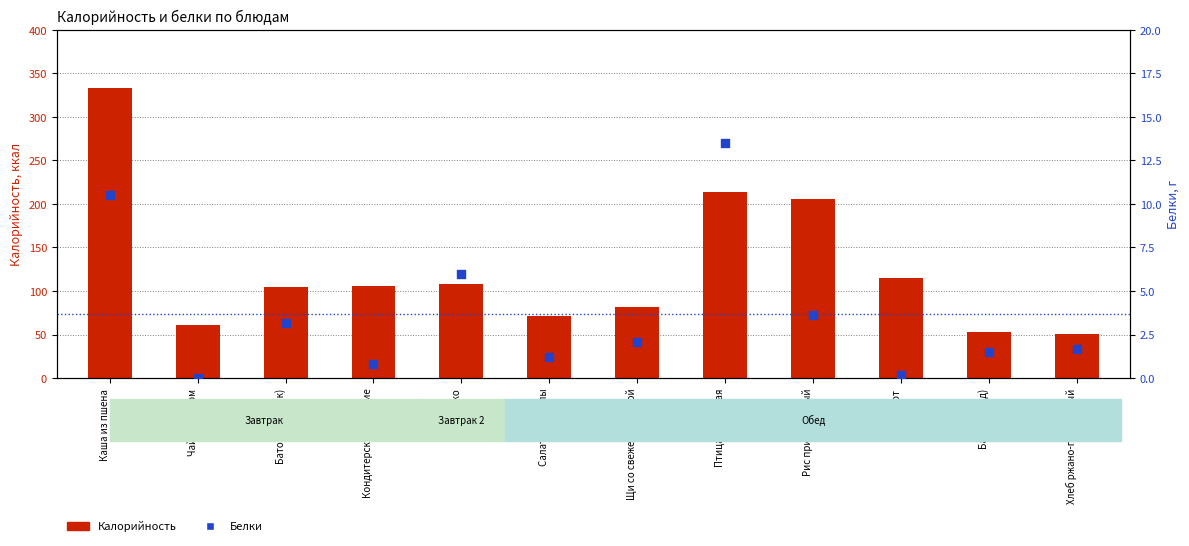

Which series reaches the maximum Y coordinate?

Калорийность